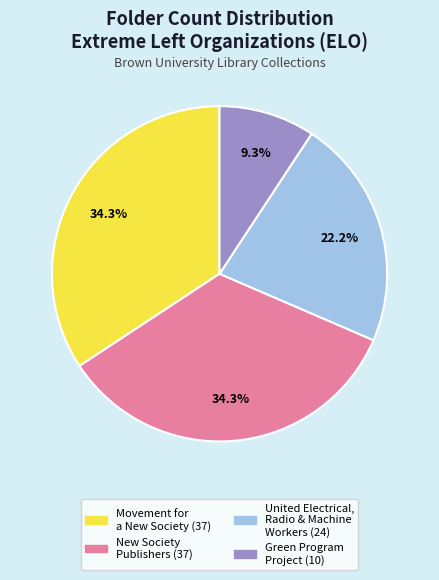

Count the number of slices in the pie.

4